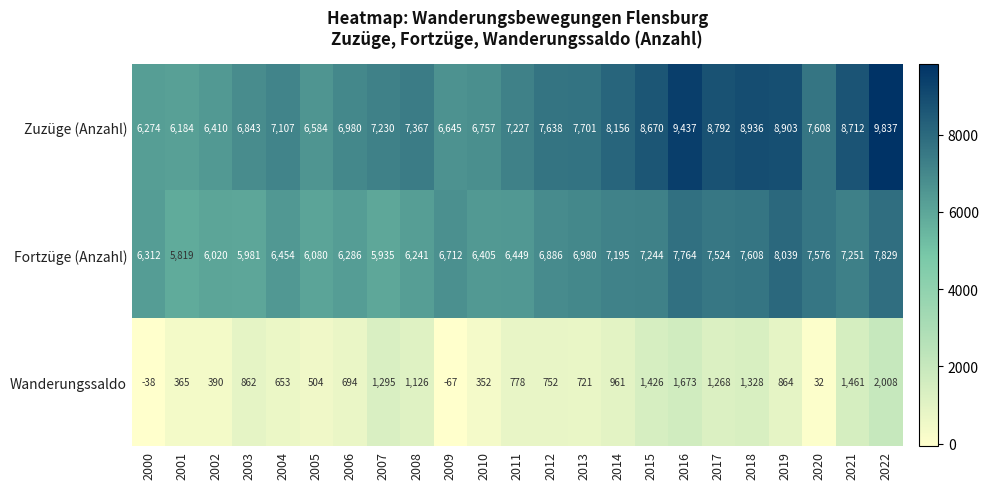

How many categories are shown in the chart?

23